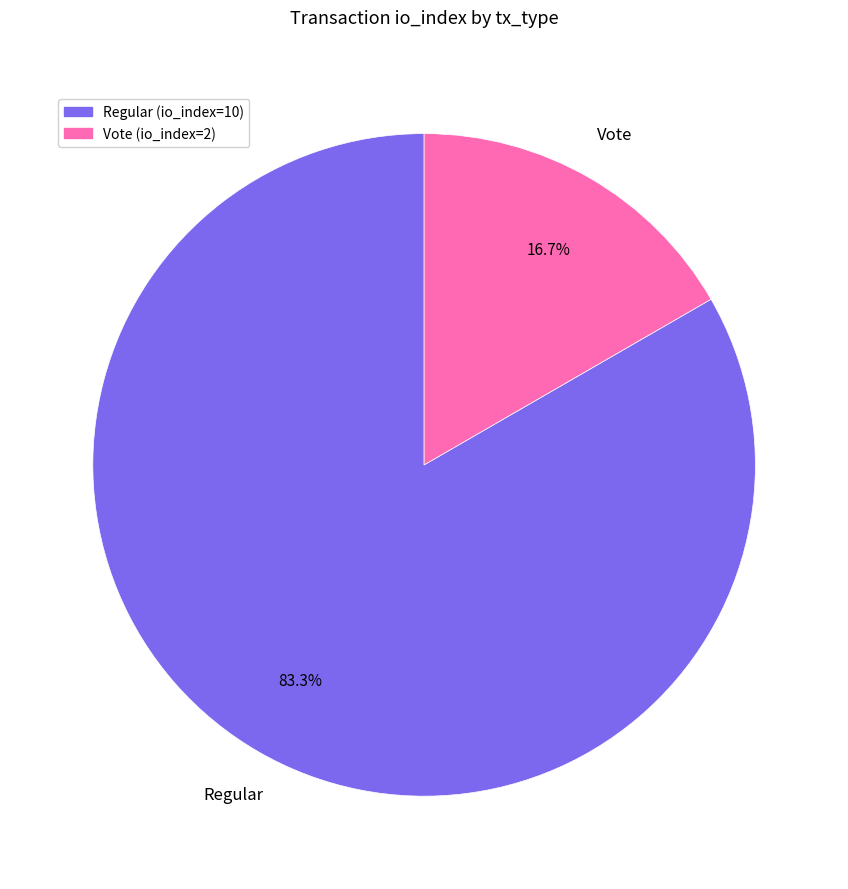

How many slices are in this pie chart?

2